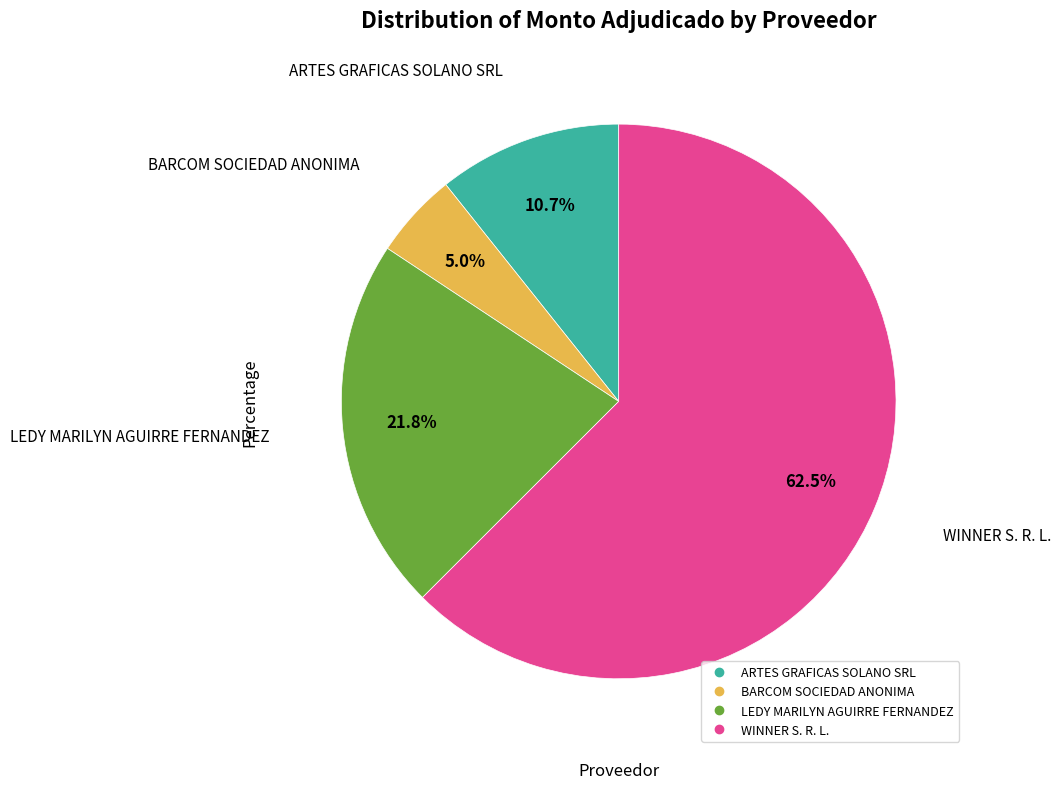

Does ARTES GRAFICAS SOLANO SRL represent more than half of the total?

No